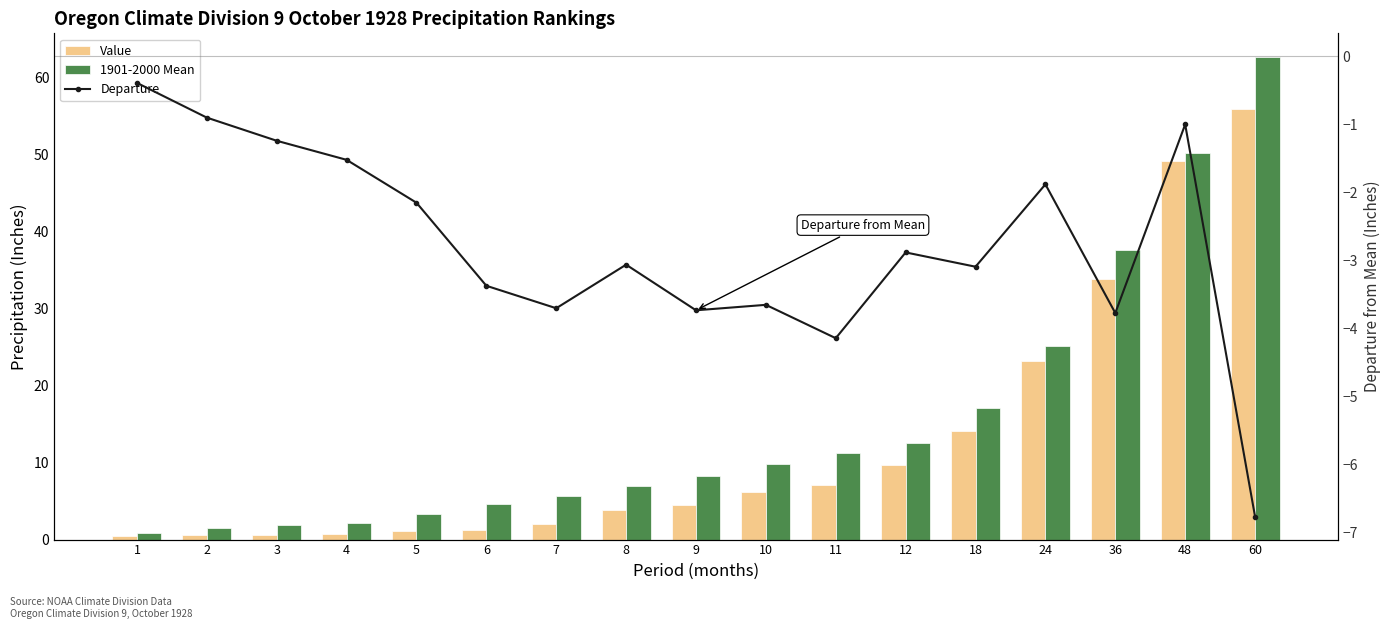

Which label corresponds to the smallest value in the chart?

60